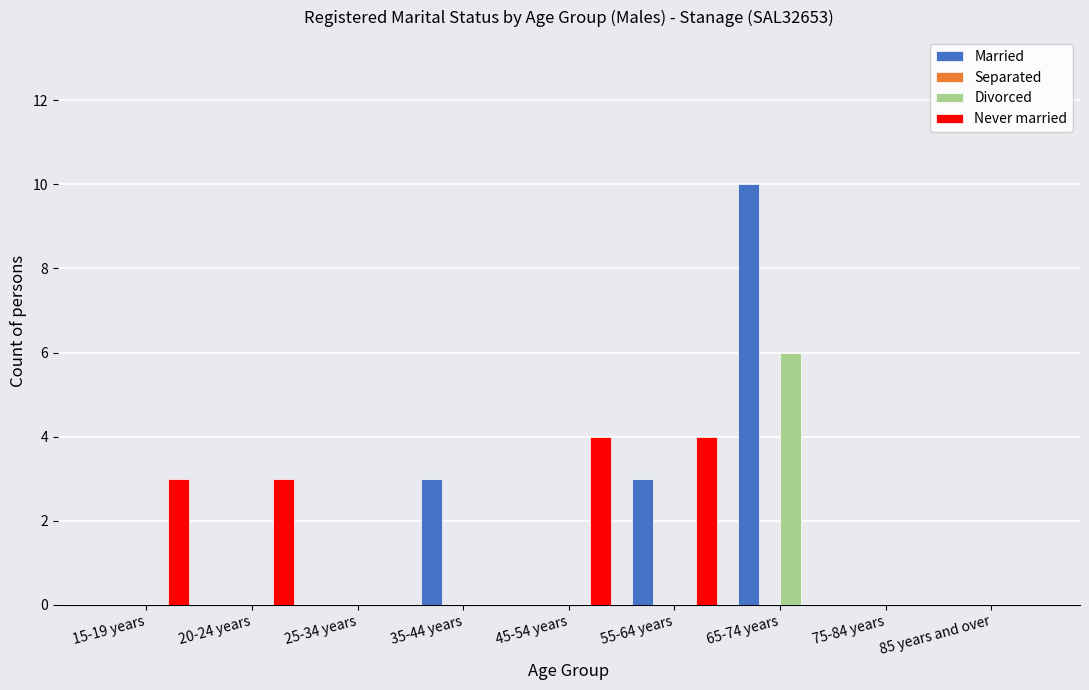

What is the highest value of the Never married series?

4